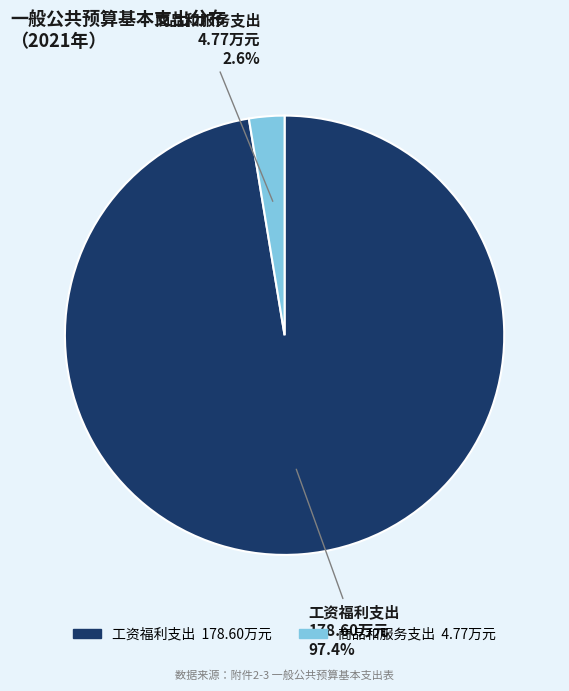

Which category accounts for the majority?

工资福利支出